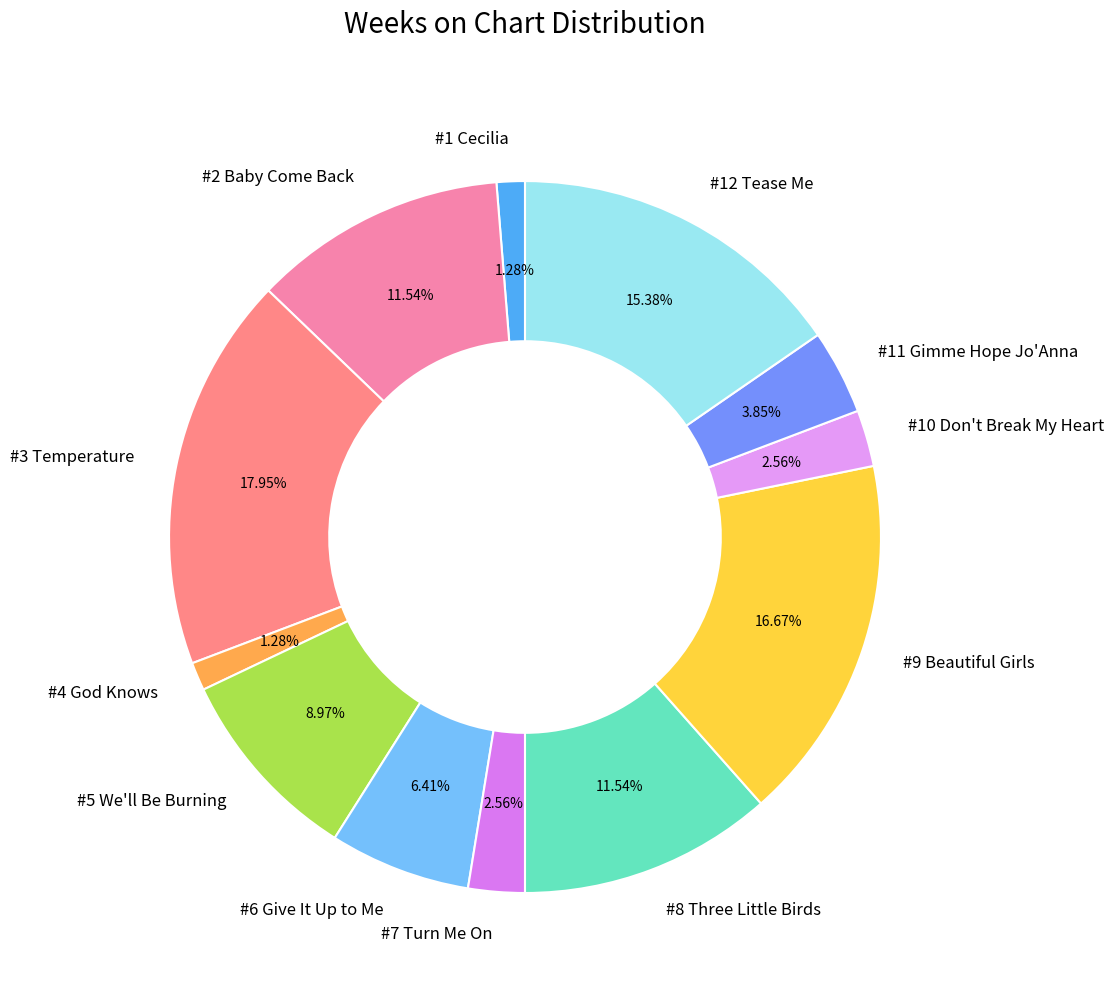

Does any single category account for the majority?

No